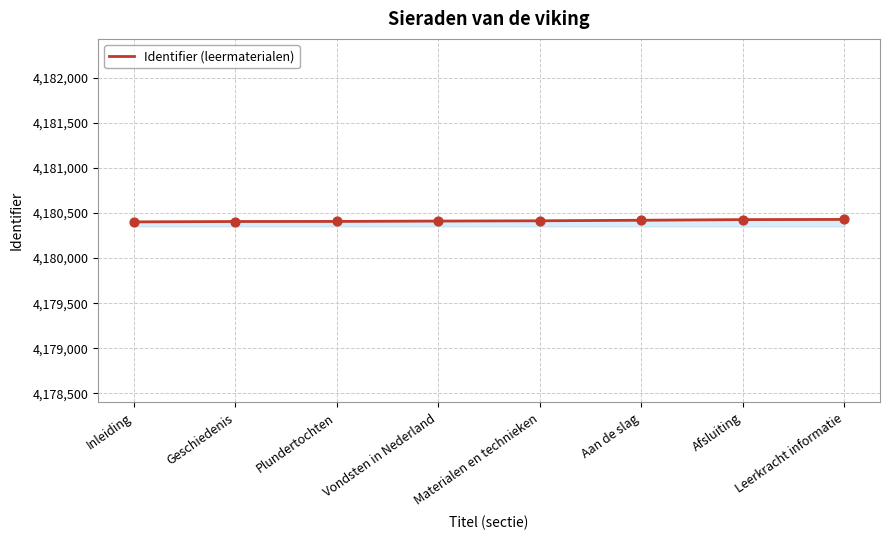

Approximately how many times larger is the value at Vondsten in Nederland compared to Geschiedenis?

1.0